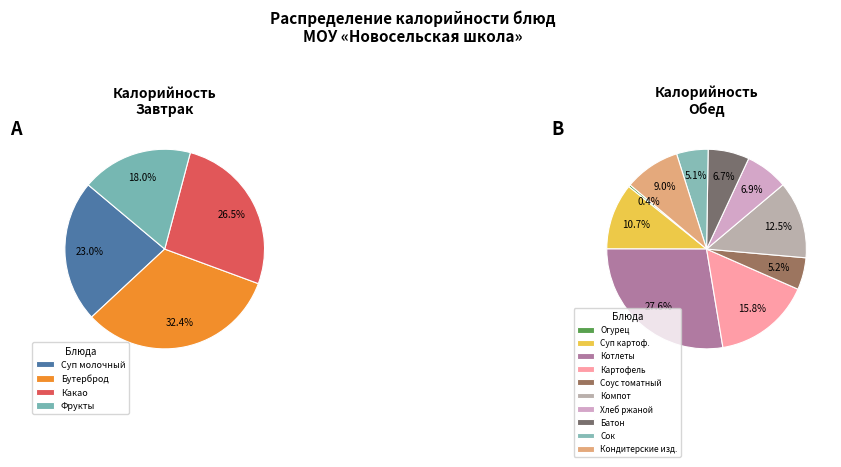

Which slice is the smallest?

ОГУРЕЦ СВЕЖИЙ